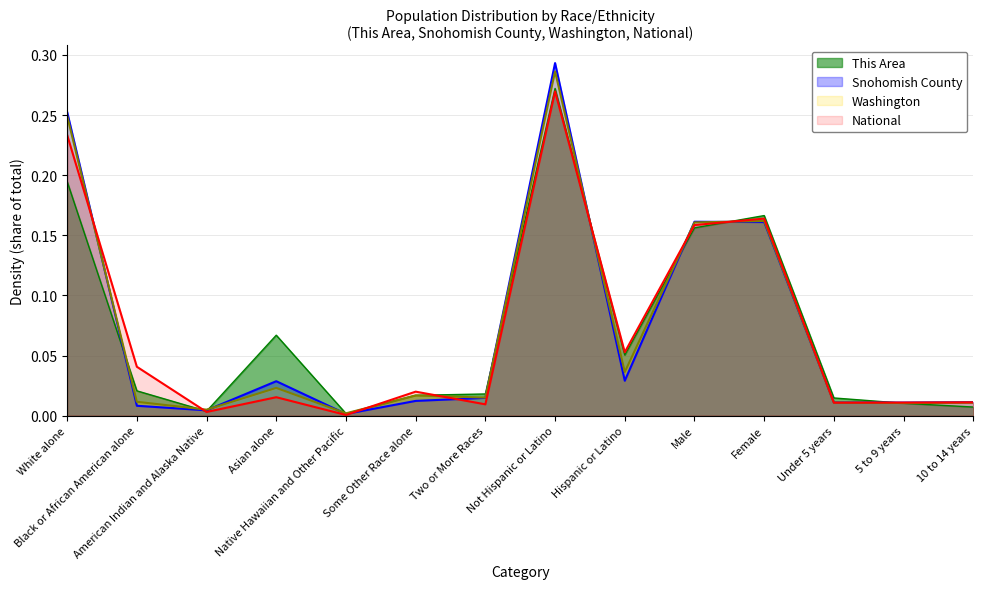

At which category does the chart reach its minimum across all series?

Native Hawaiian and Other Pacific